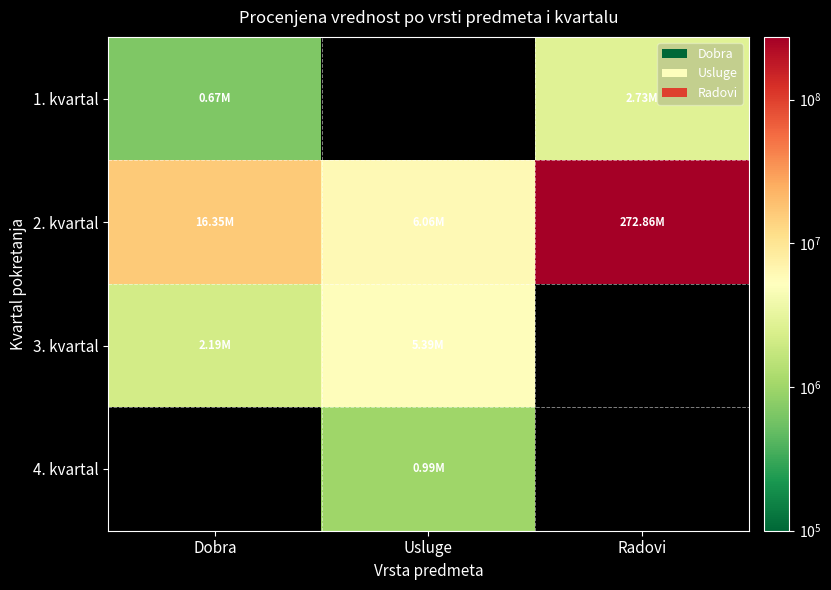

What is the difference between the 2. kvartal values at Usluge and Dobra?

10290000.0